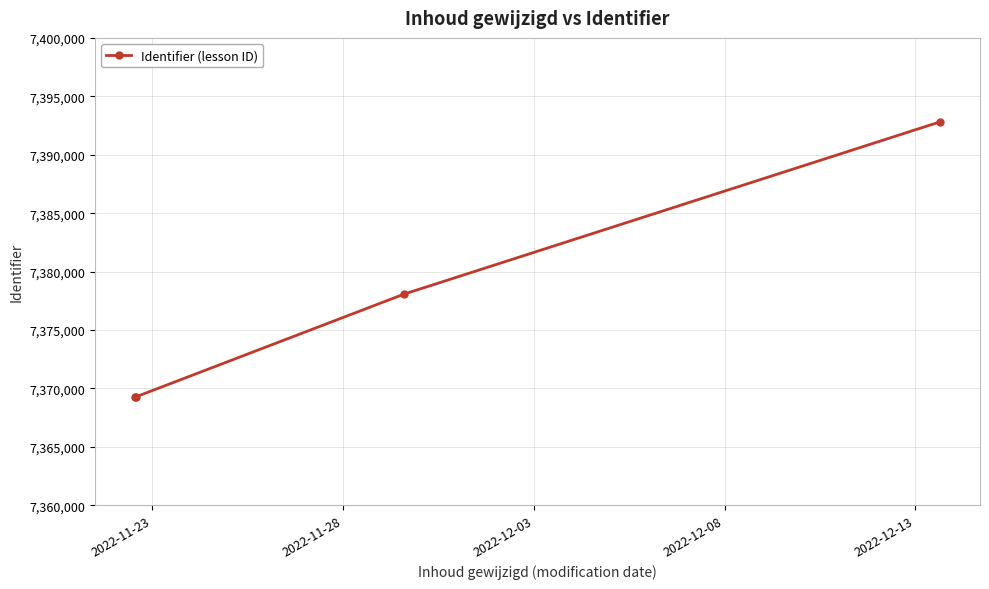

What is the value of the 4th point from the left?

7392807